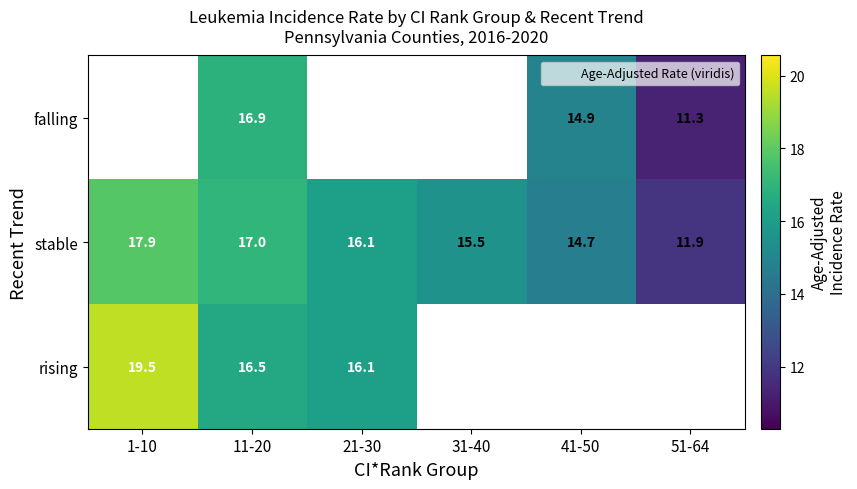

Is it true that stable equals 22.4 at 31-40?

False